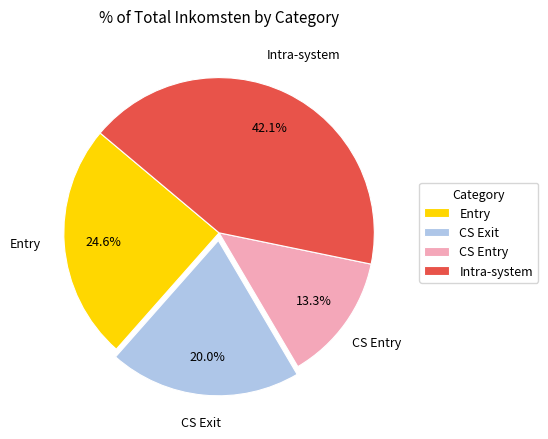

Is there any slice that represents more than half of the pie?

No